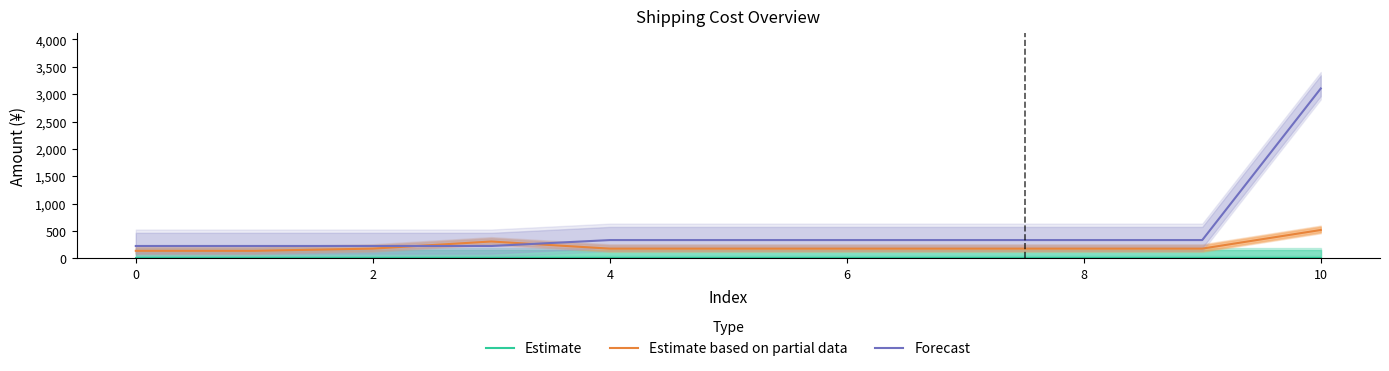

How many data points does each series have?

11